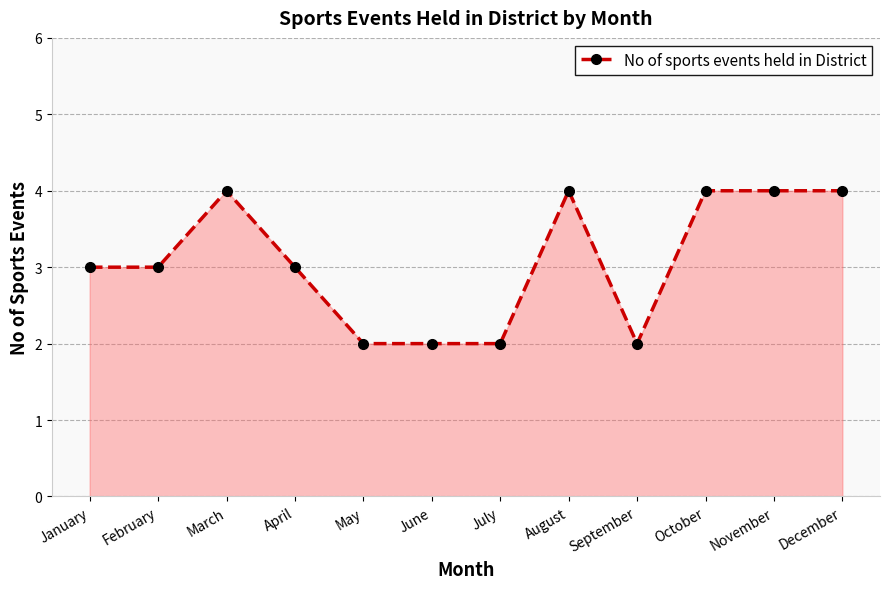

What is the average value?

3